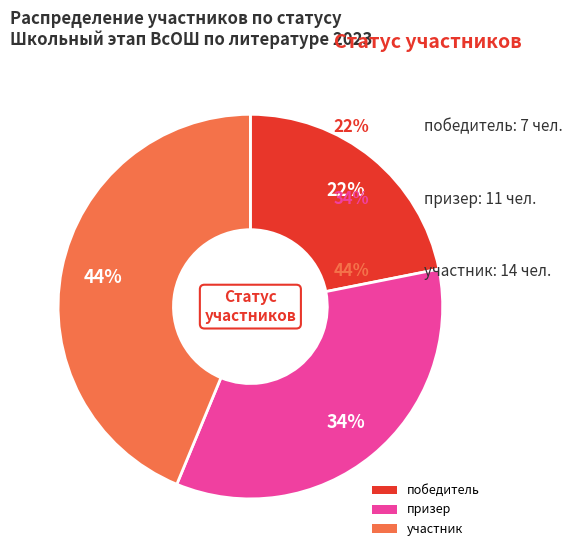

How many slices are in this pie chart?

3